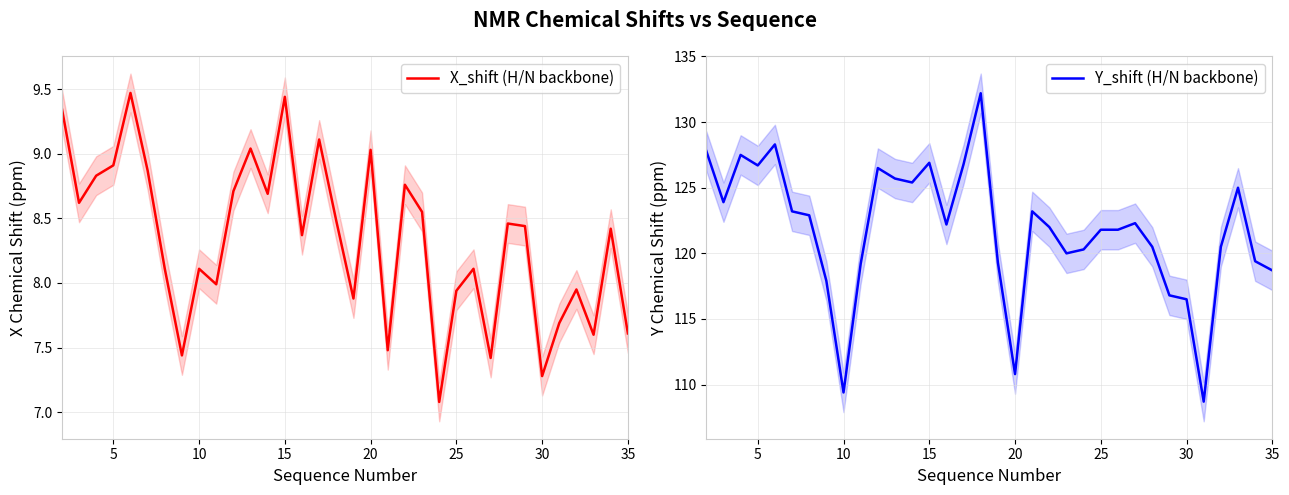

Which series has the largest total across all categories?

Y_shift (H/N backbone)